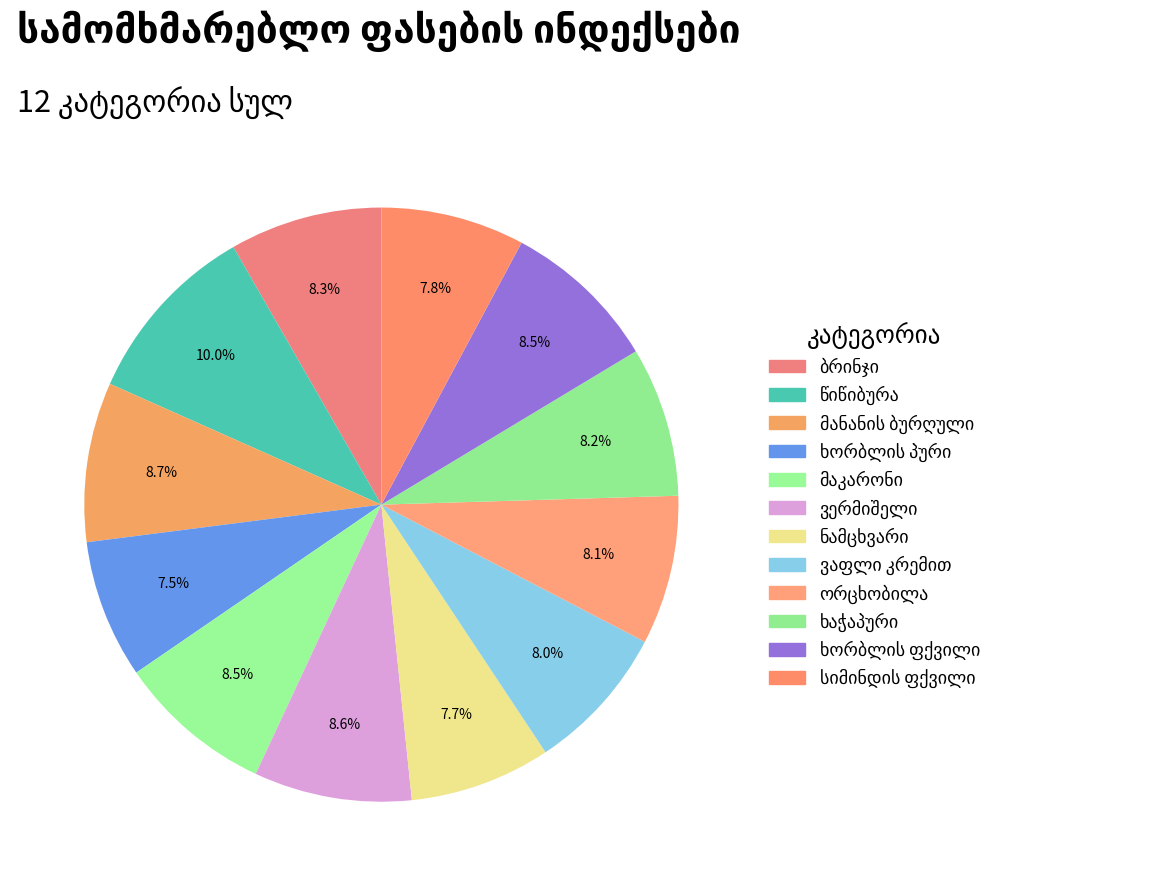

What is the ratio of the value at ხორბლის პური to the value at მაკარონი?

0.9